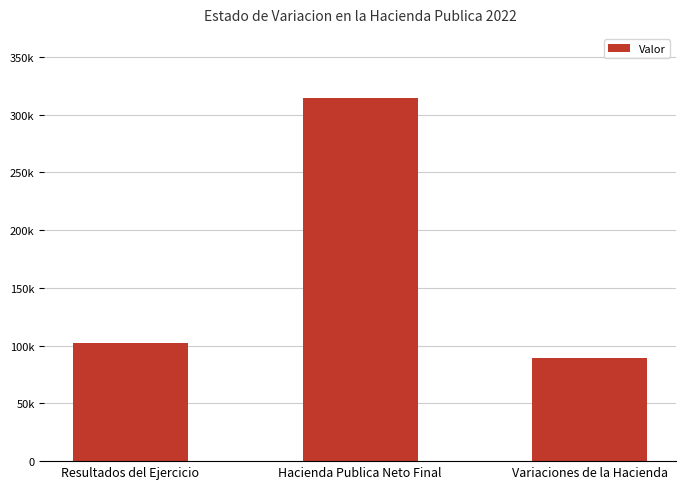

Are the bars horizontal?

No